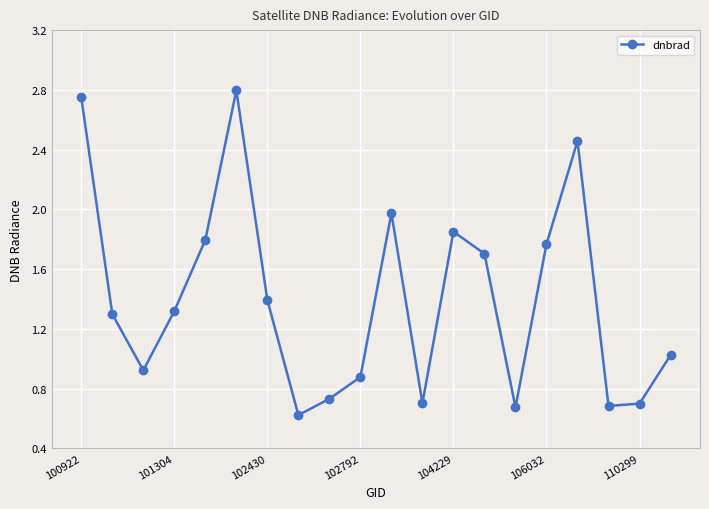

What is the difference between the maximum and second lowest values?

2.1